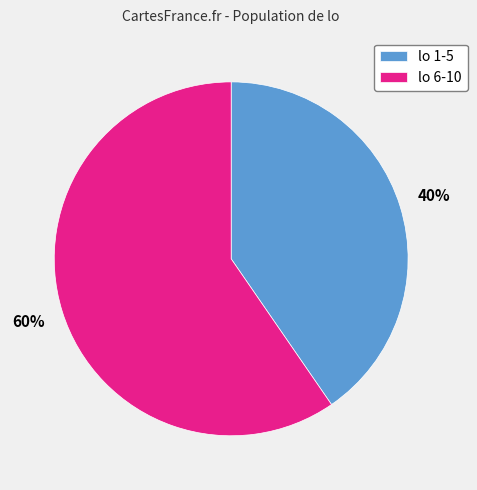

Is the sum of lo 1-5 and lo 6-10 greater than half?

Yes